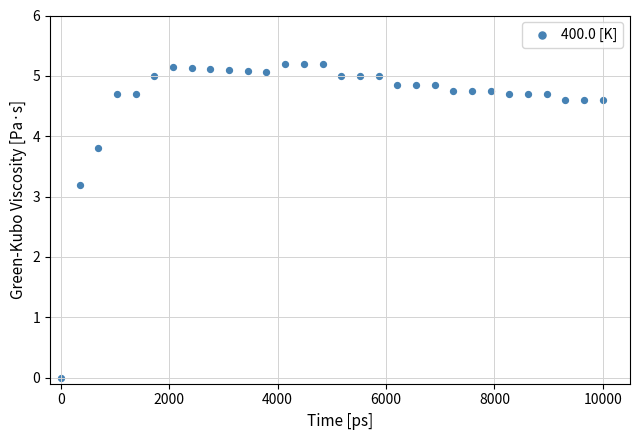

What is the range of Y values (max minus min)?

5.2